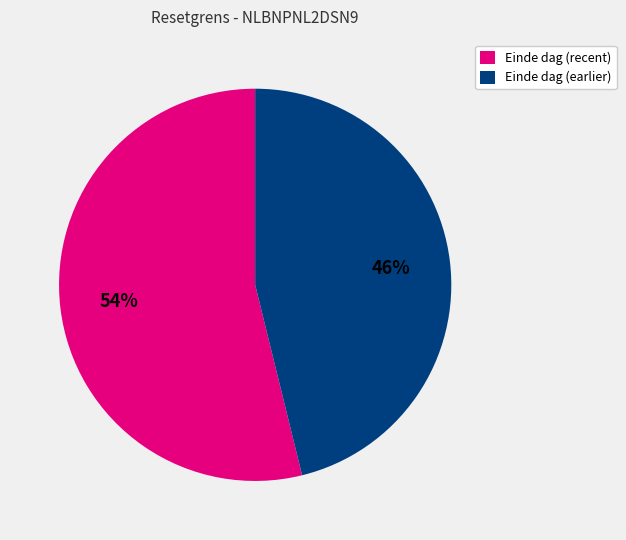

The Einde dag (earlier) slice represents 56% of the pie. True or false?

False